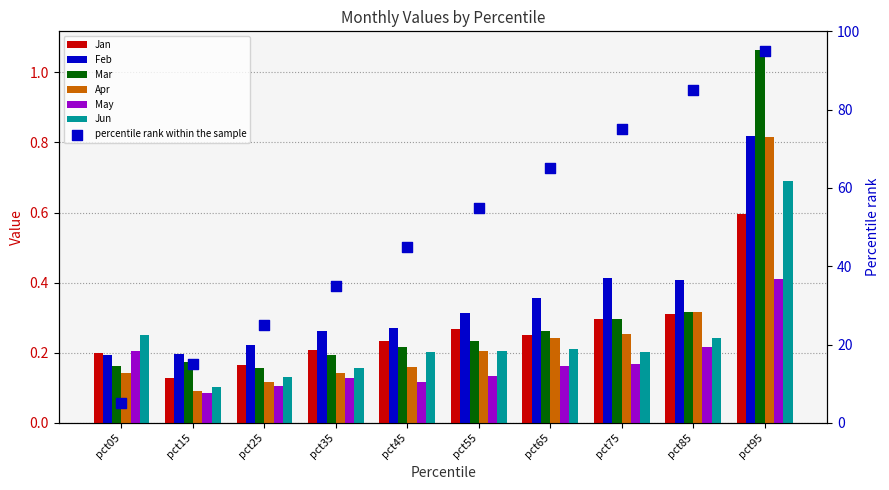

At which category is the sum across all series the highest?

pct95